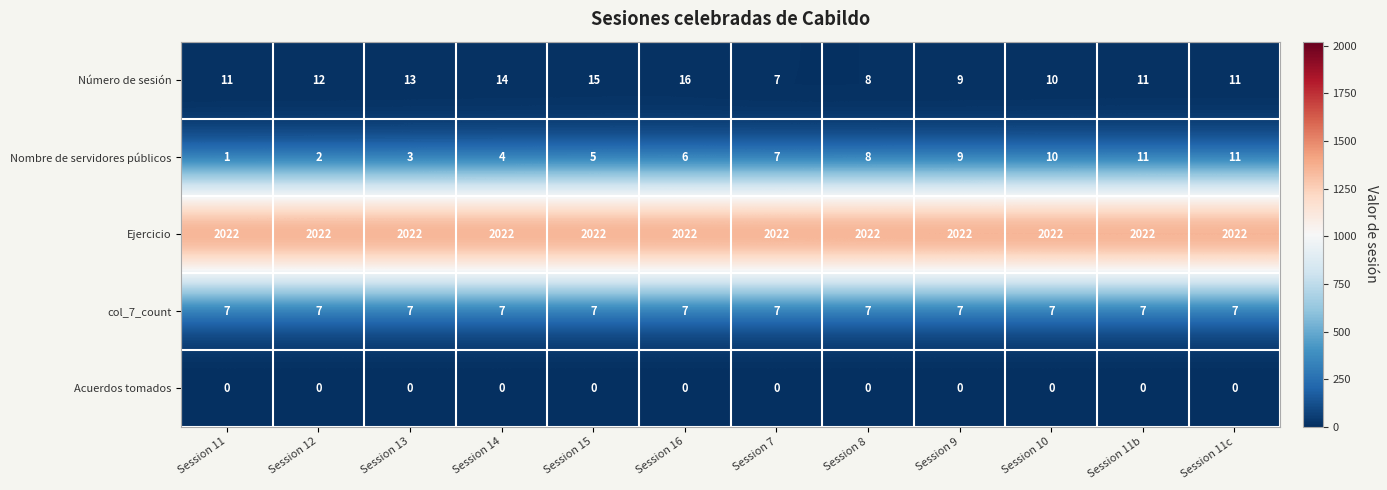

Read the Ejercicio value at Session 11b.

2022